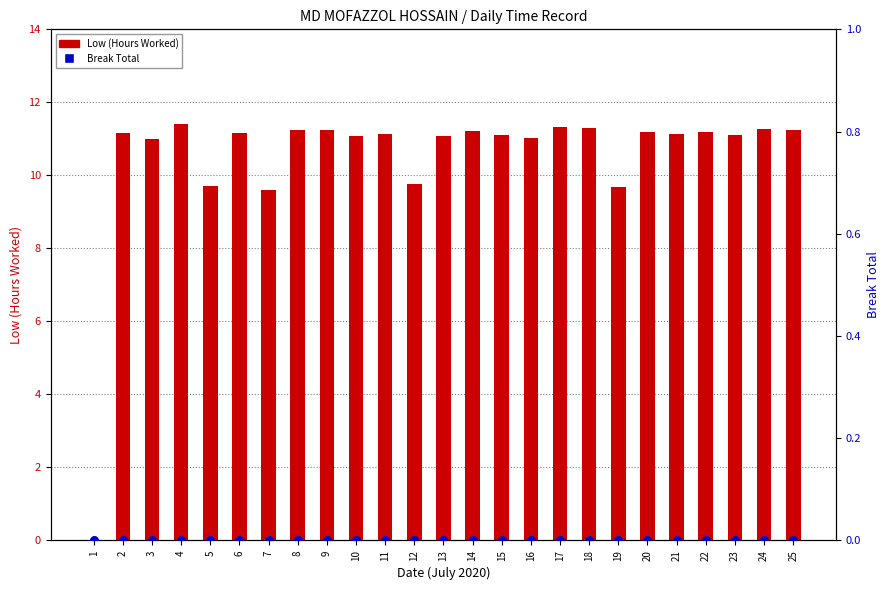

Which series contains the lowest Y value?

Low (Hours Worked)